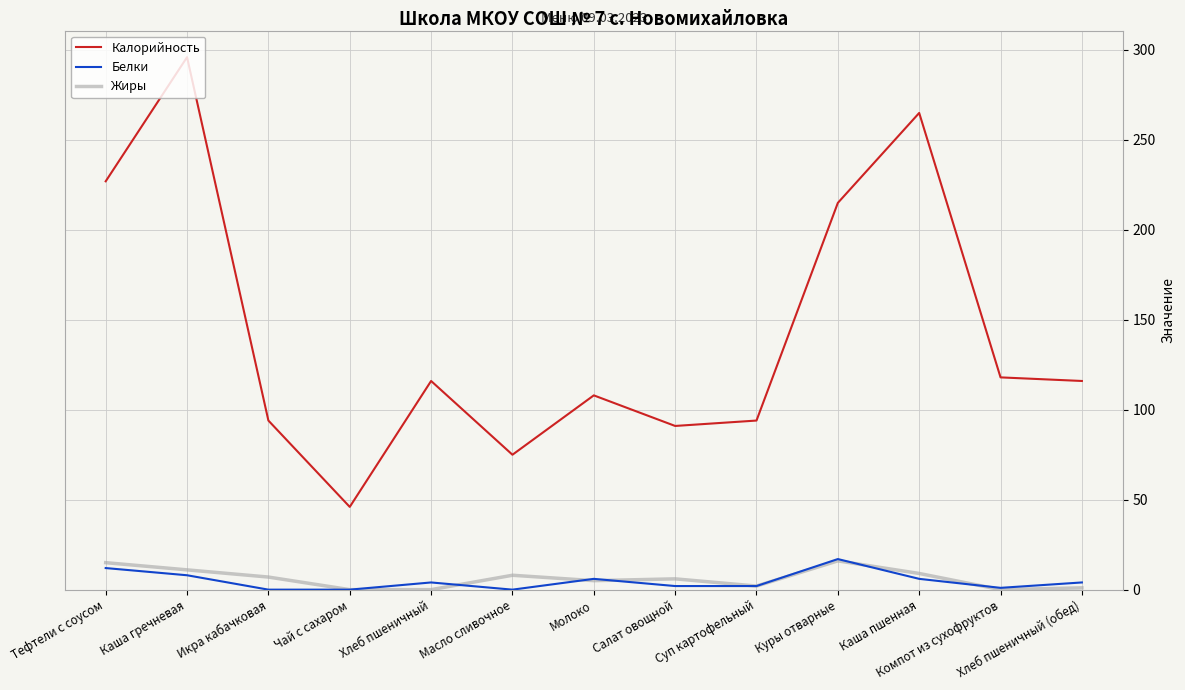

True or false: Жиры and Калорийность intersect in this chart.

False